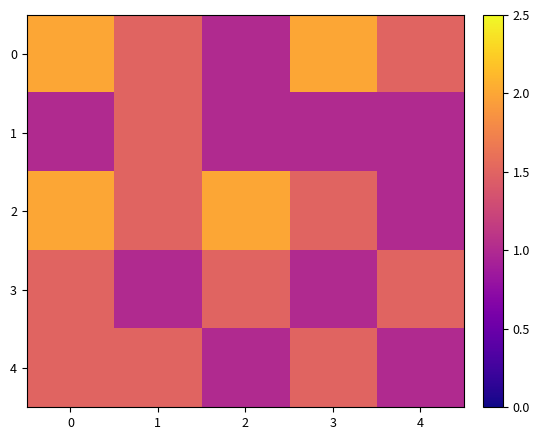

Reading left to right, what are all the values shown in this chart?

0: 0=2.0	1=1.5	2=1.0	3=2.0	4=1.5
1: 0=1.0	1=1.5	2=1.0	3=1.0	4=1.0
2: 0=2.0	1=1.5	2=2.0	3=1.5	4=1.0
3: 0=1.5	1=1.0	2=1.5	3=1.0	4=1.5
4: 0=1.5	1=1.5	2=1.0	3=1.5	4=1.0